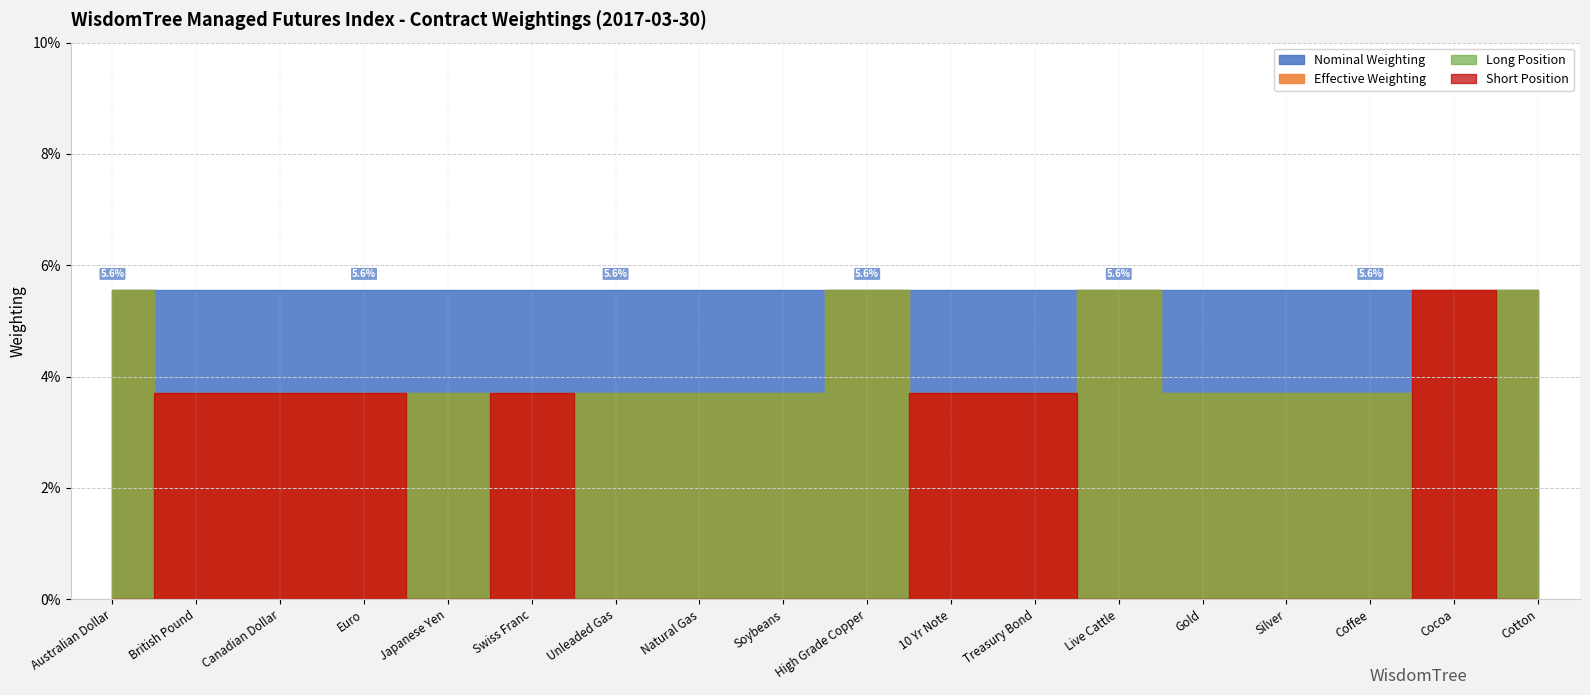

True or false: Position and Abs Position intersect in this chart.

False